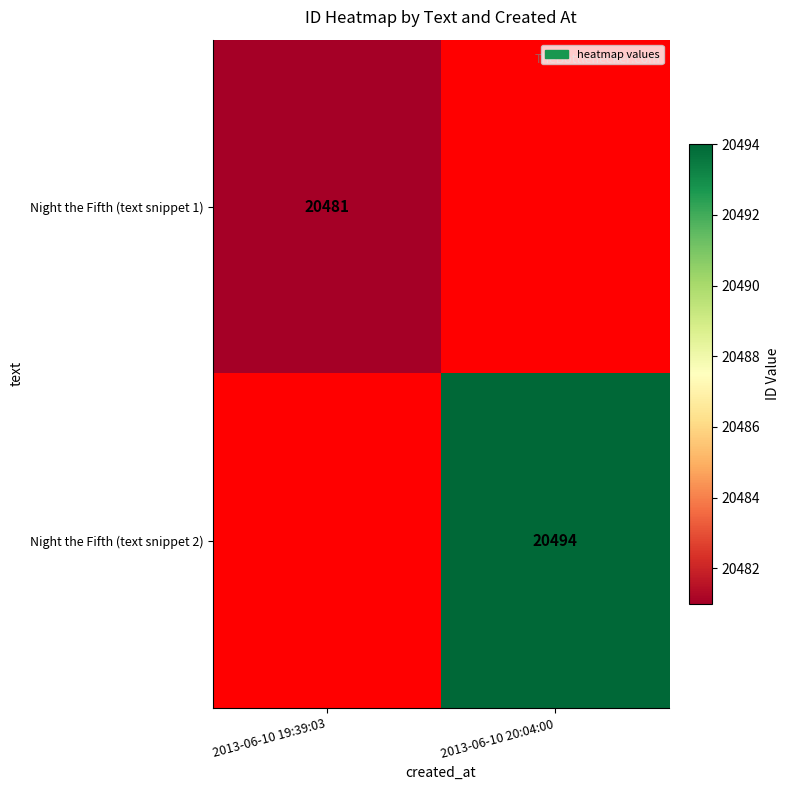

The Night the Fifth (text snippet 1) series shows 28695 at 2013-06-10 19:39:03. True or false?

False